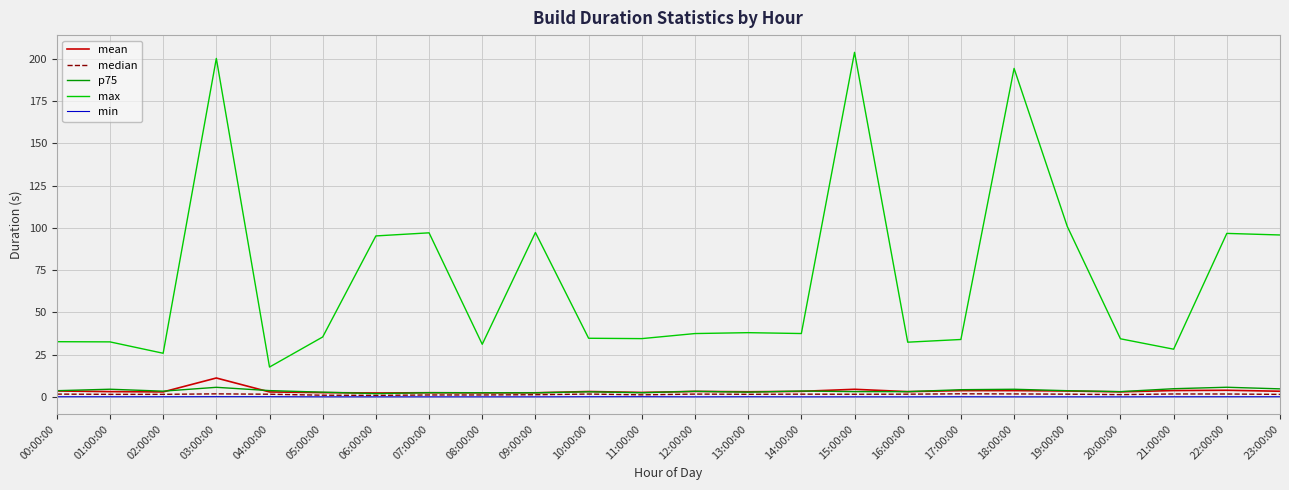

The value of min at 20:00:00 is 0.0. True or false?

True